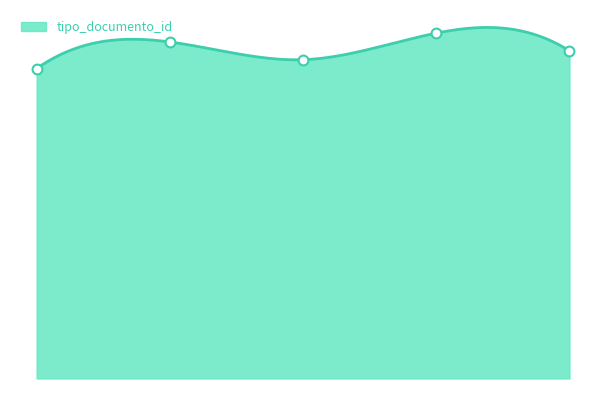

Approximately how many times larger is the value at 2023-07-19 14:44:30 compared to 2023-07-19 14:45:03?

0.9